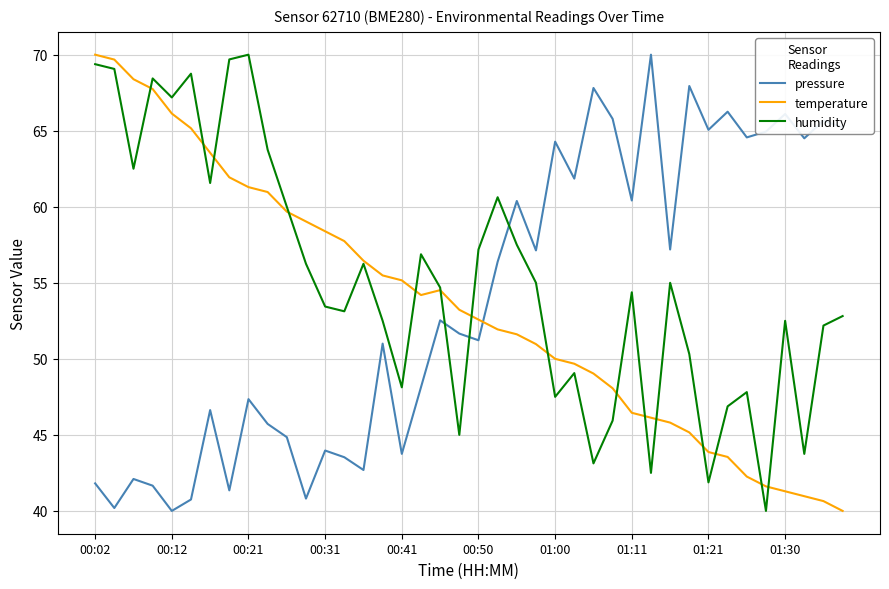

What is the maximum value for humidity?

70.0